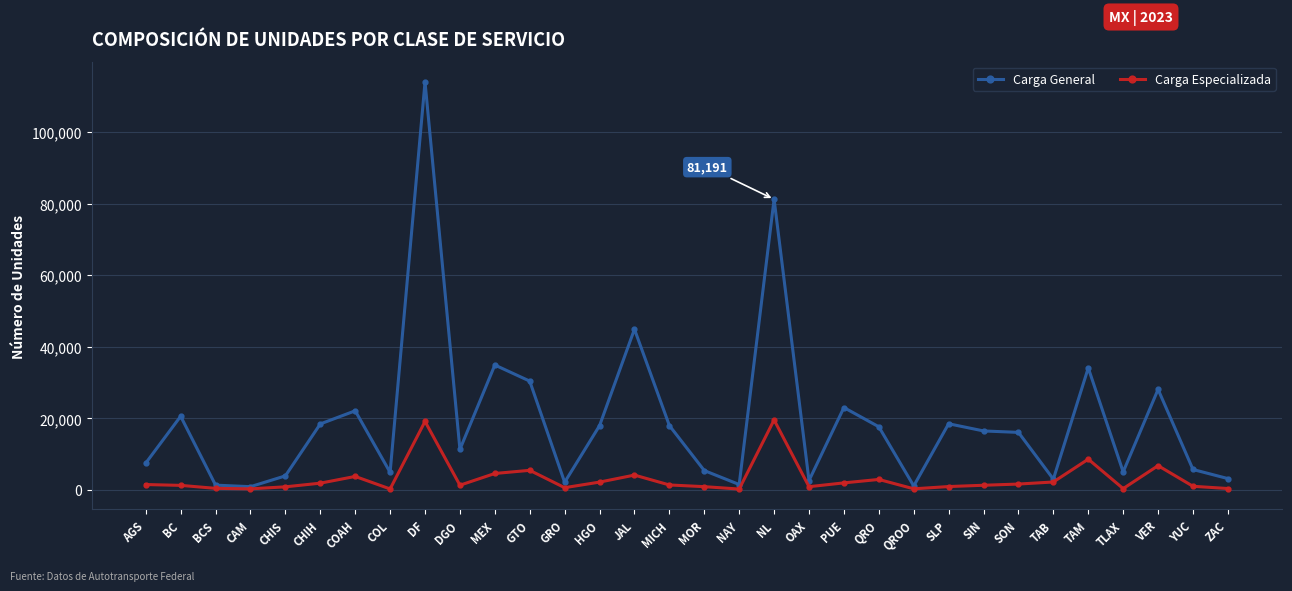

True or false: Carga Especializada has more than 1 points higher than both neighbors.

True